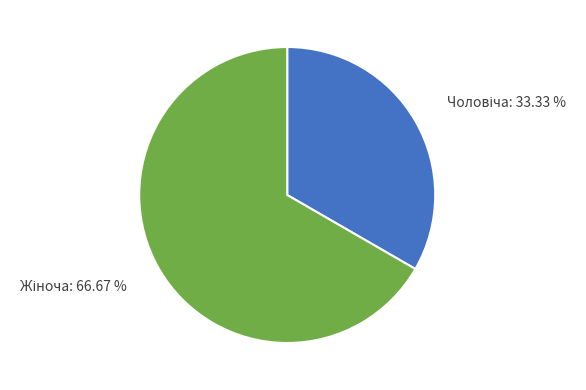

Is there any slice that represents more than half of the pie?

Yes